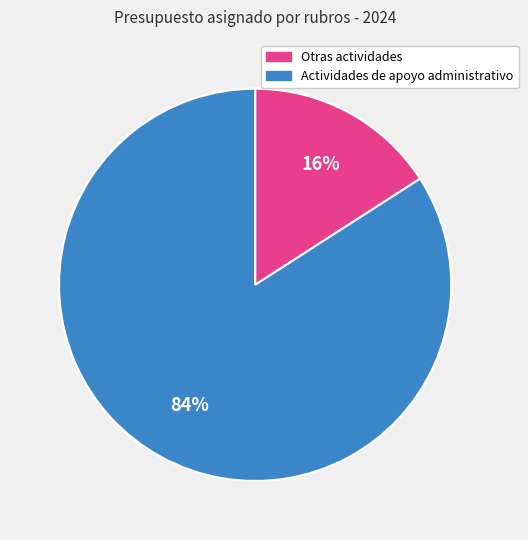

Does any single category account for the majority?

Yes